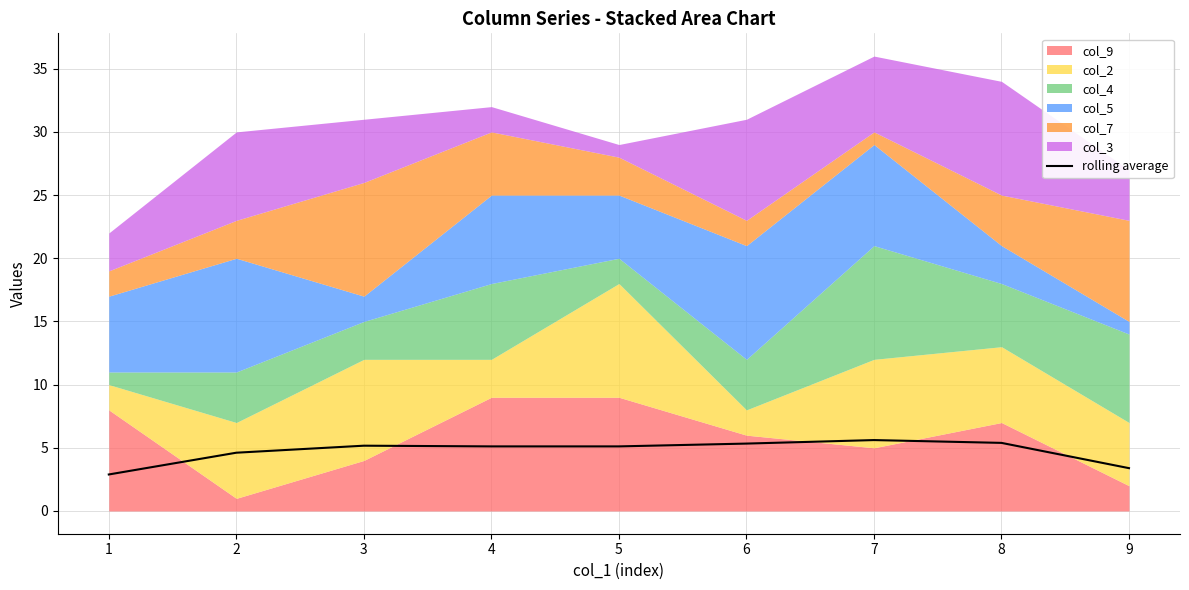

The value at 6 is 5.3. True or false?

True